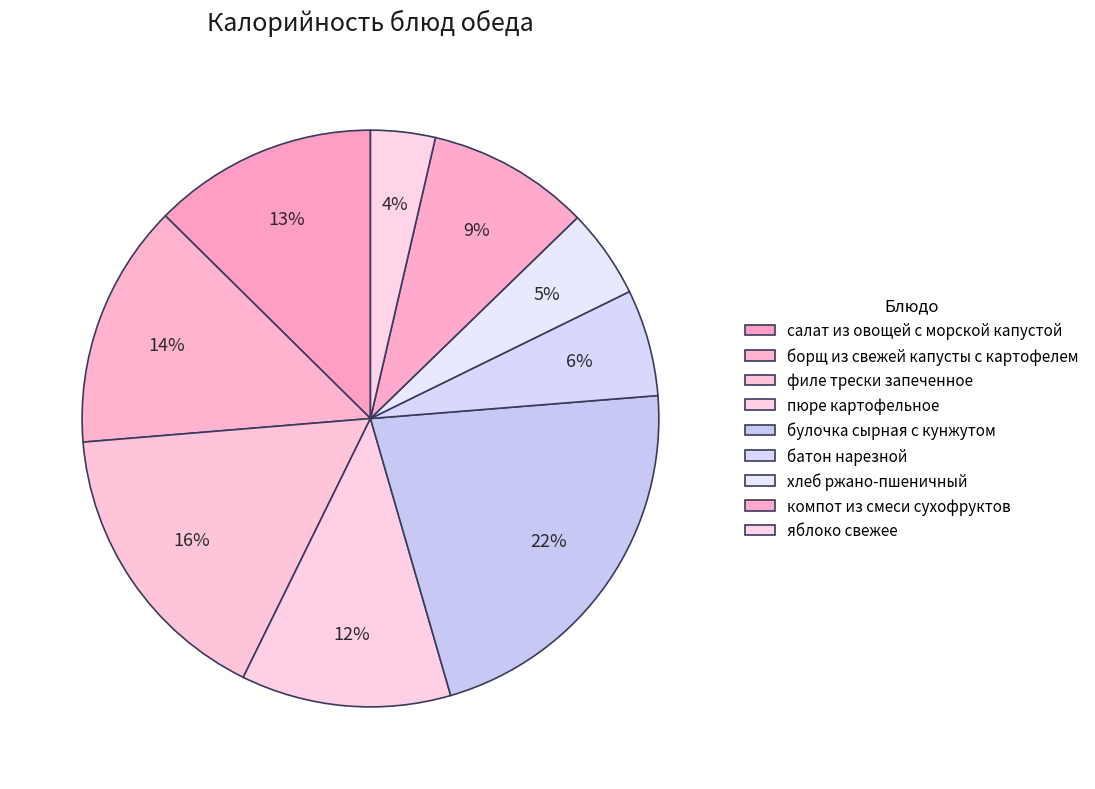

Is it true that батон нарезной is 1% of the pie?

False